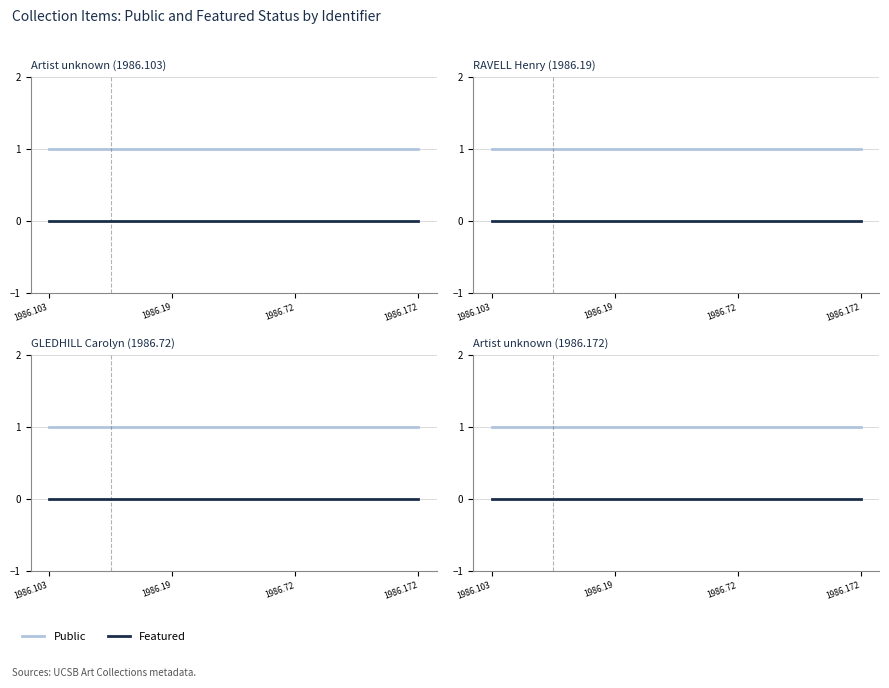

True or false: Featured has more than 0 interior local peaks.

False